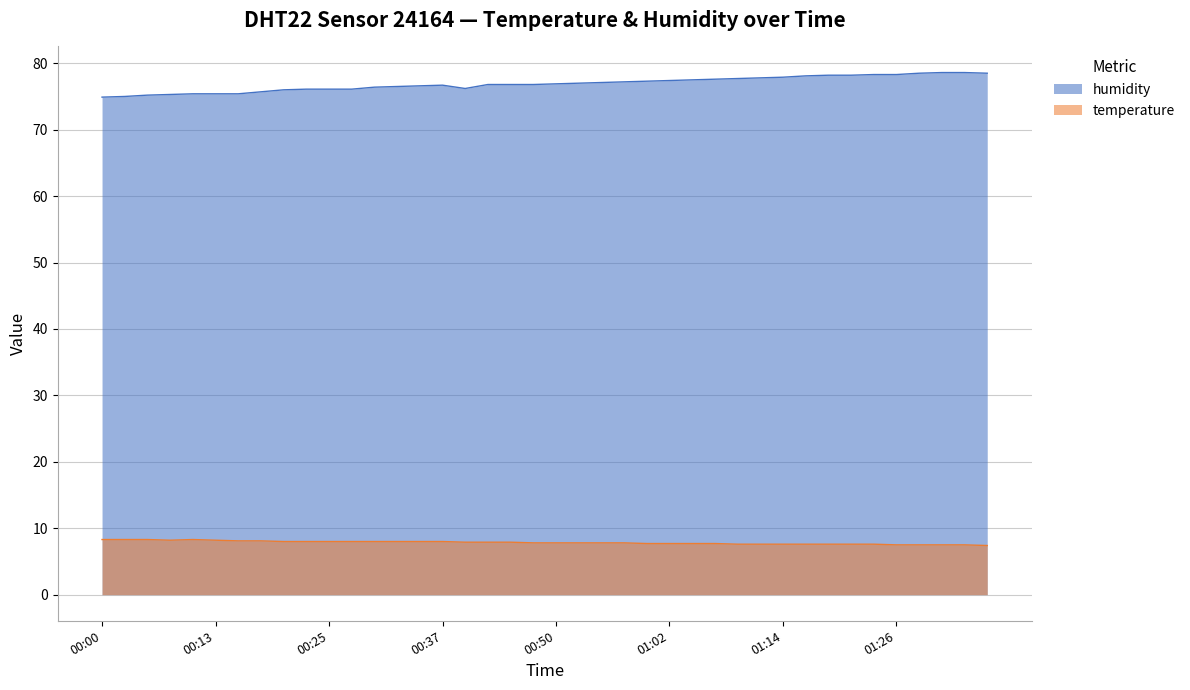

Where is the first local minimum for temperature?

2023-02-22T00:08:15